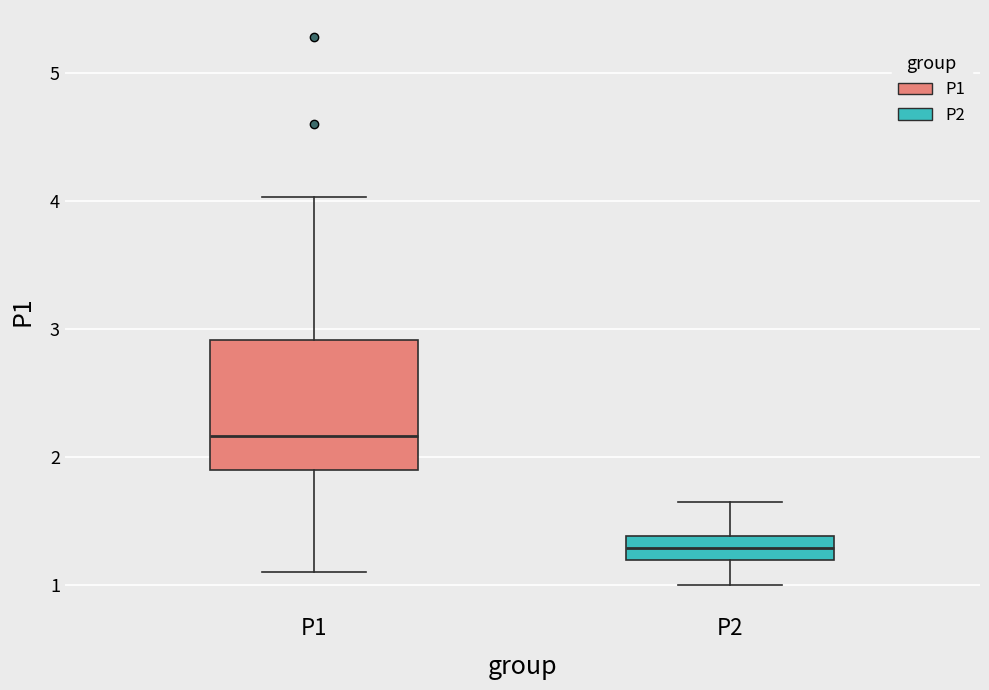

Where is the lower edge of the box for P2 on the y-axis? The values are not printed on the chart, so give them approximately, as read against the axis.

1.2